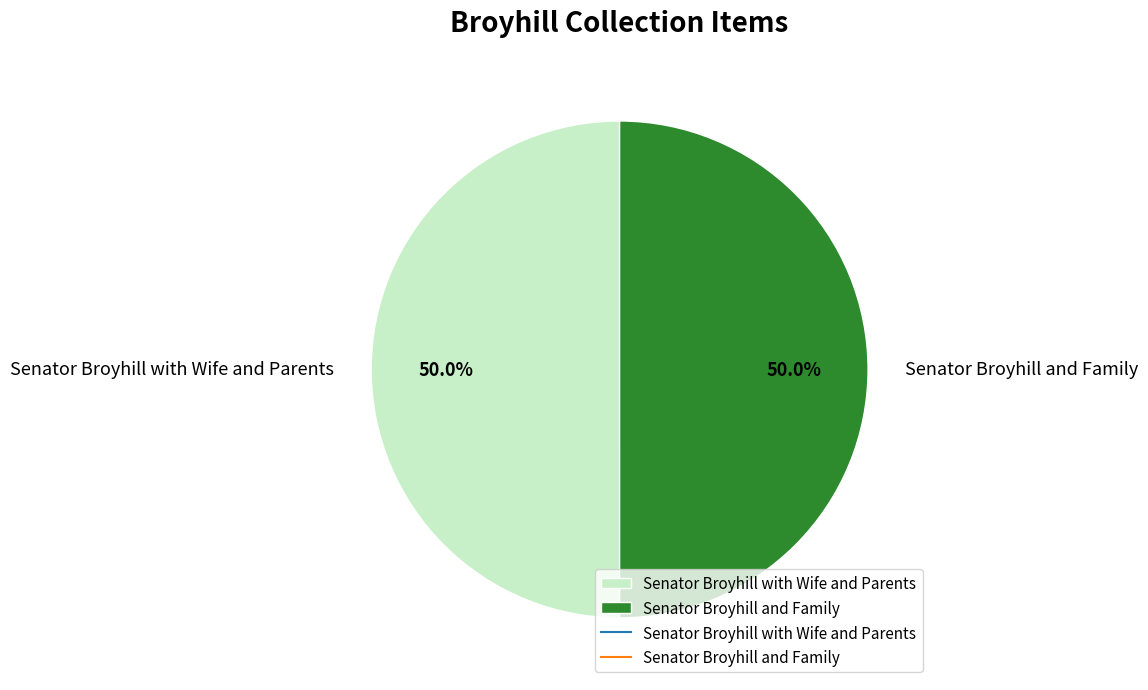

What percentage is NOT represented by Senator Broyhill and Family?

50.0%